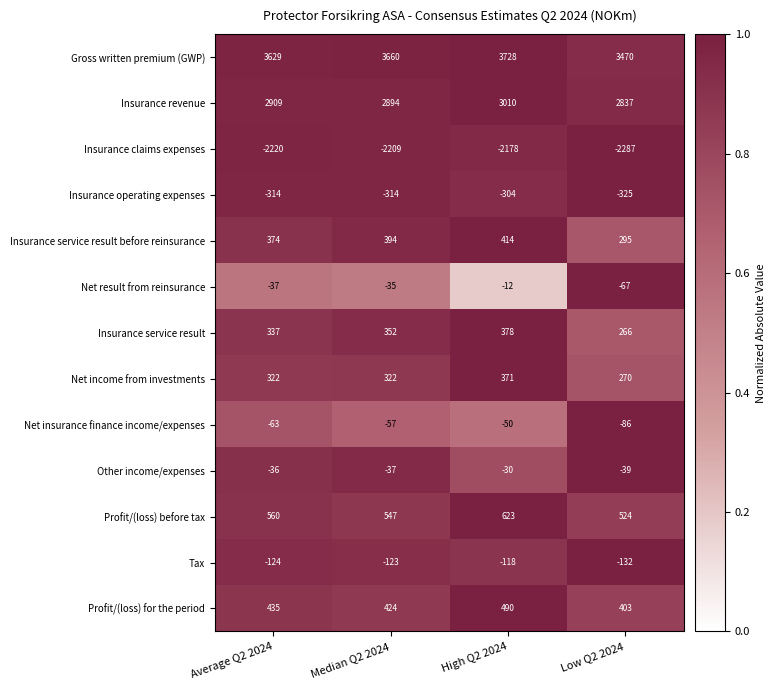

Is it true that Insurance service result equals 378 at High Q2 2024?

True